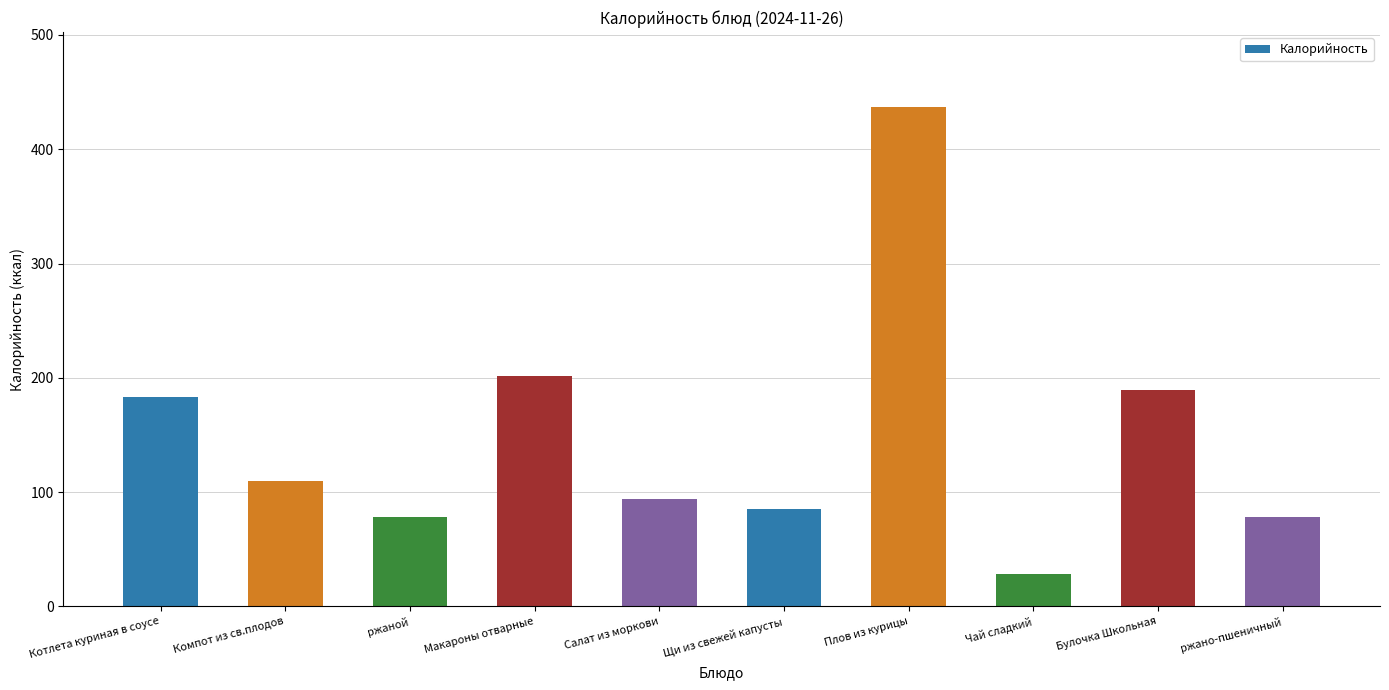

How many categories are shown in the chart?

10